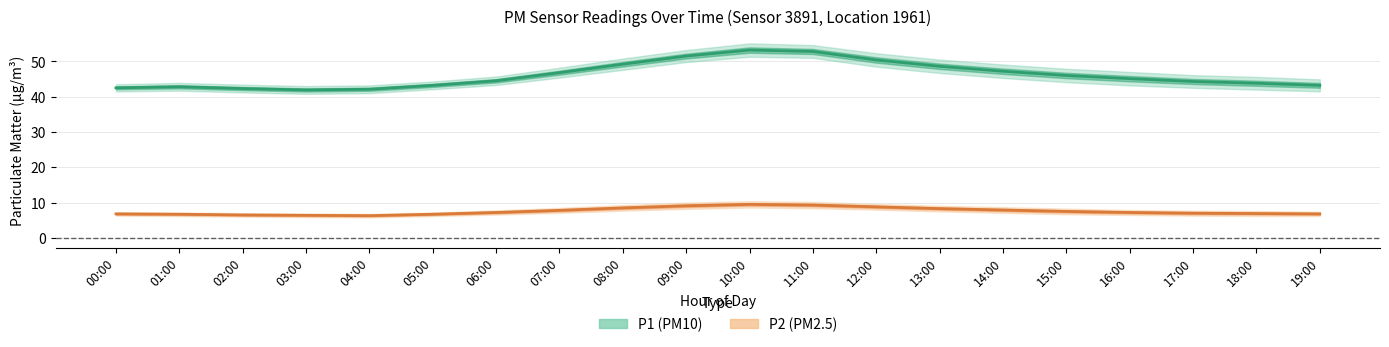

What position from the left is 02:00?

3